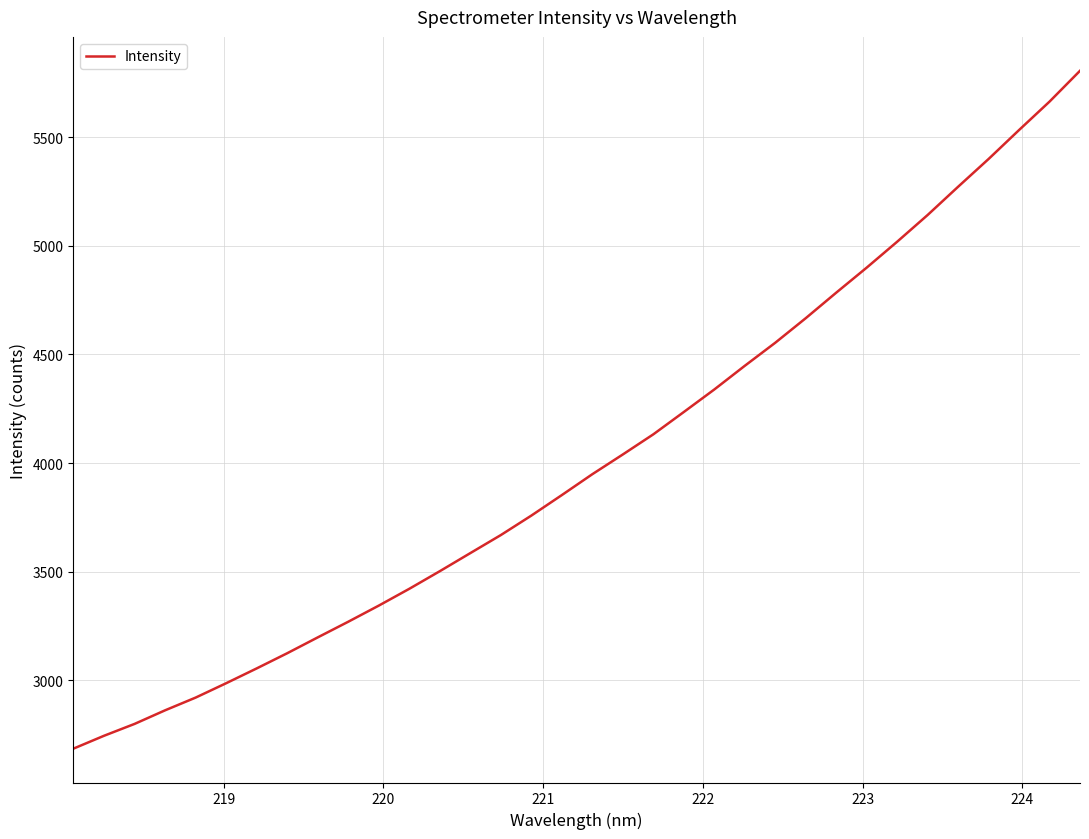

What is the difference between the maximum and minimum values?

3121.6